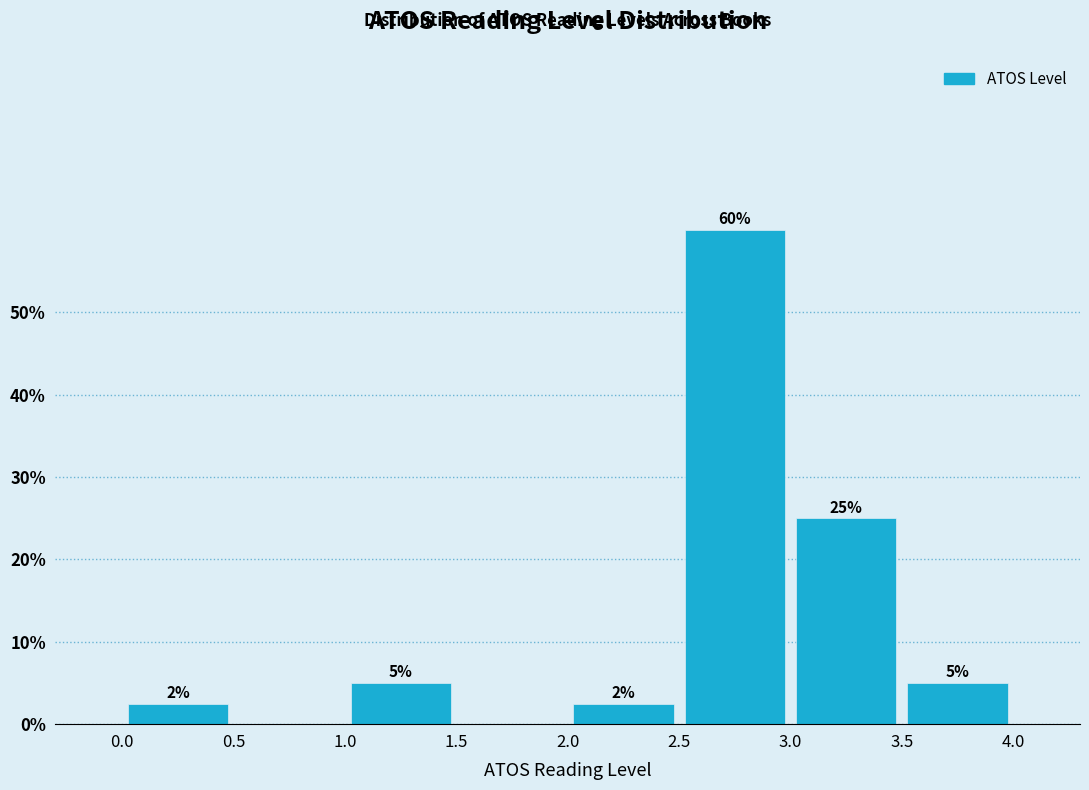

Over which range of the x-axis is the bar tallest?

2.5 to 3.0